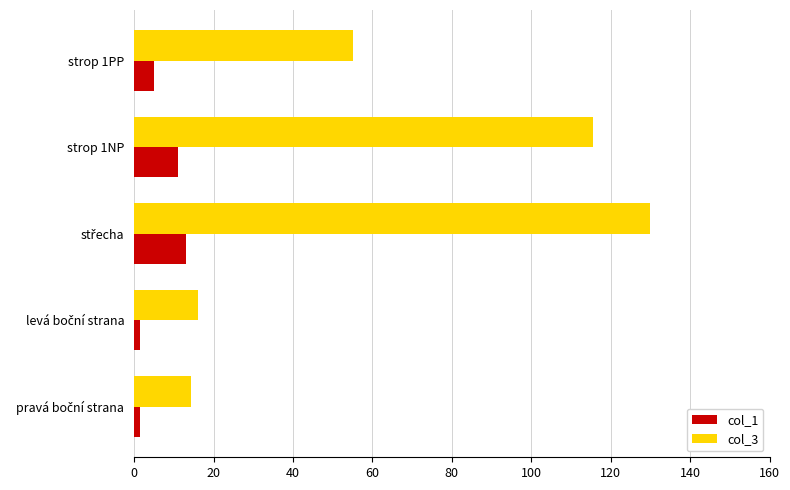

The value of col_1 at strop 1NP is 11.0. True or false?

True